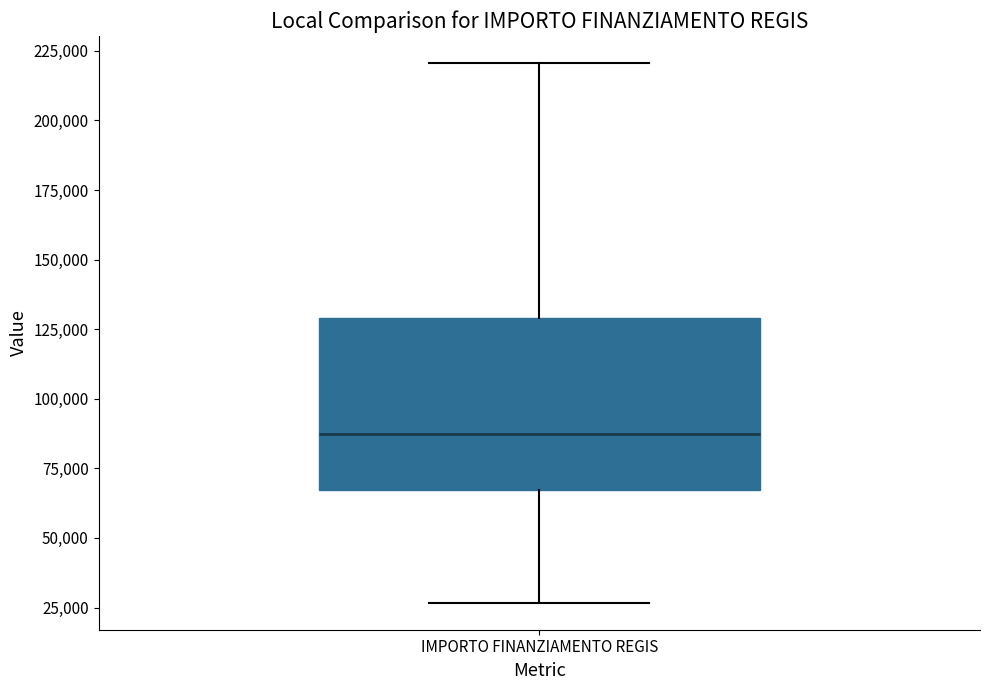

Where is the upper edge of the box for IMPORTO FINANZIAMENTO REGIS on the y-axis? The values are not printed on the chart, so give them approximately, as read against the axis.

130000